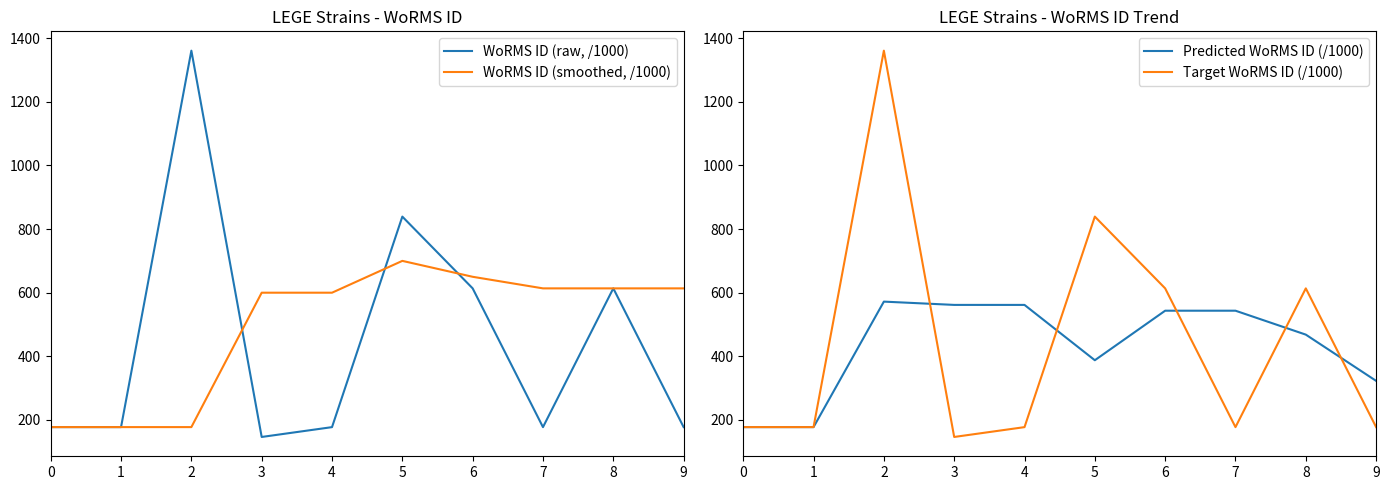

Which series ends up on top after the final intersection of WoRMS ID (smoothed, /1000) and WoRMS ID (raw, /1000)?

WoRMS ID (smoothed, /1000)